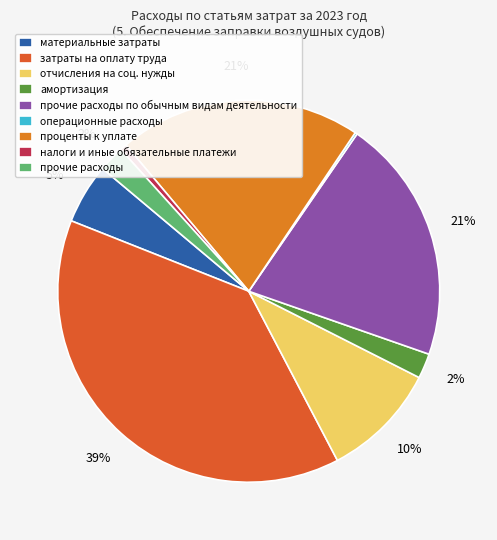

Is it true that прочие расходы is 11% of the pie?

False